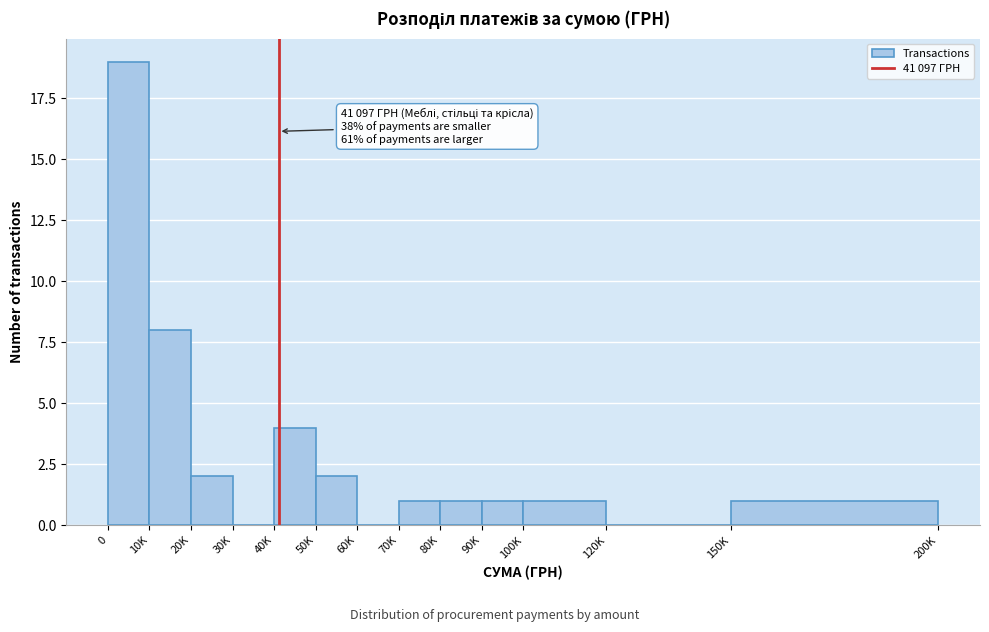

Reading left to right, list all the values displayed in this chart.

0=19	10K=8	20K=2	30K=0	40K=4	50K=2	60K=0	70K=1	80K=1	90K=1	100K=1	120K=0	150K=1